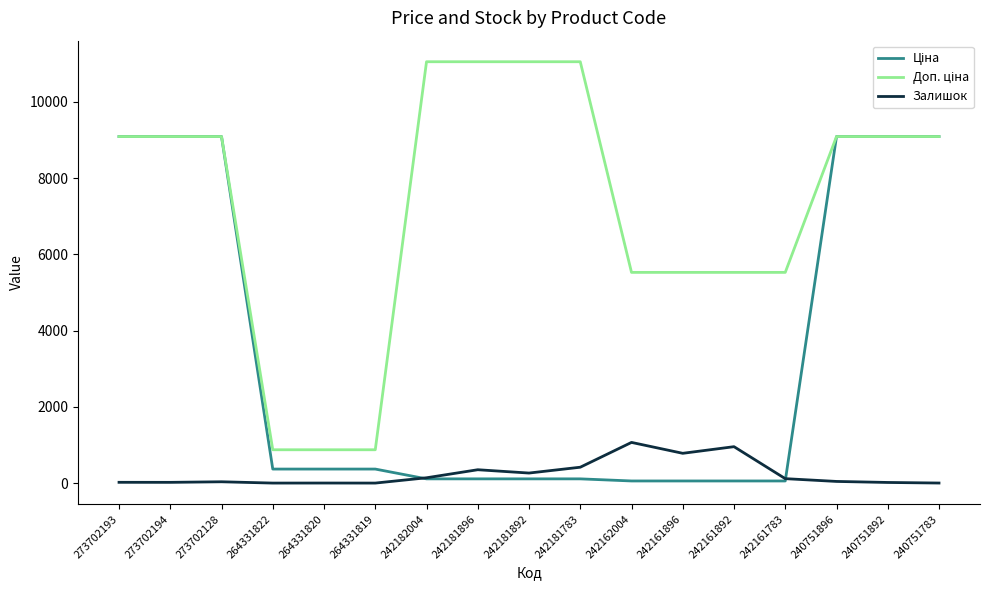

Is it true that Залишок equals 350.0 at 242181896?

True